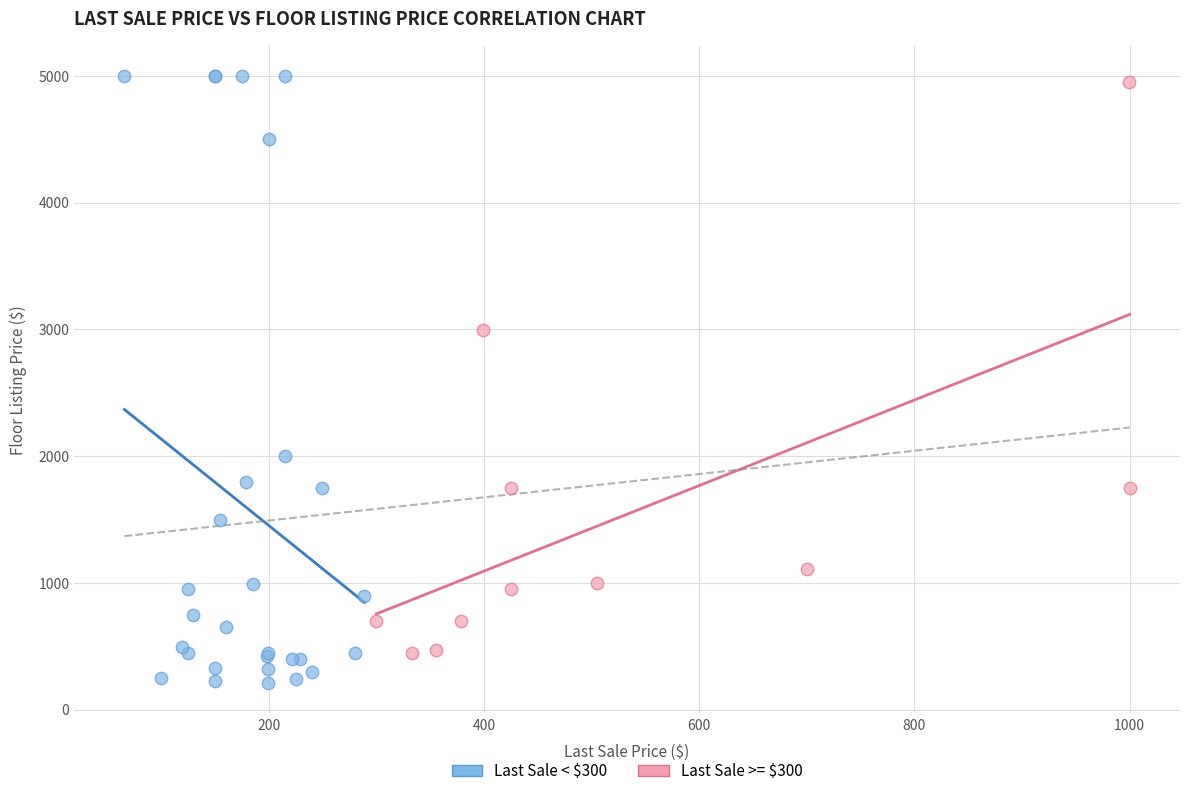

Which series has the largest Y range (max minus min)?

Last Sale < $300